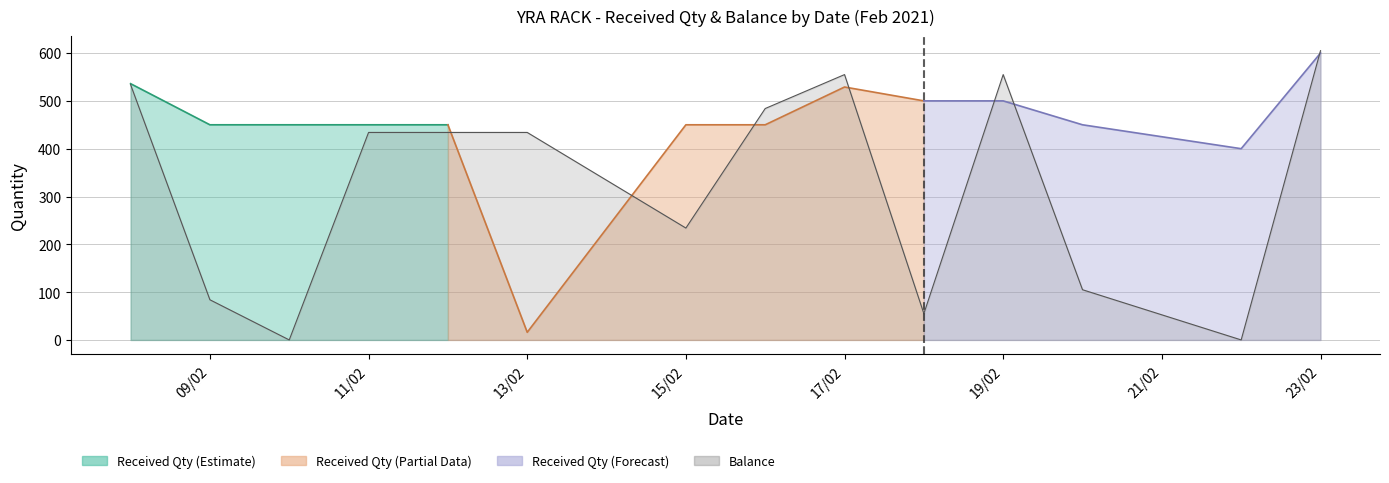

True or false: Rejected Qty and Received Qty intersect in this chart.

False